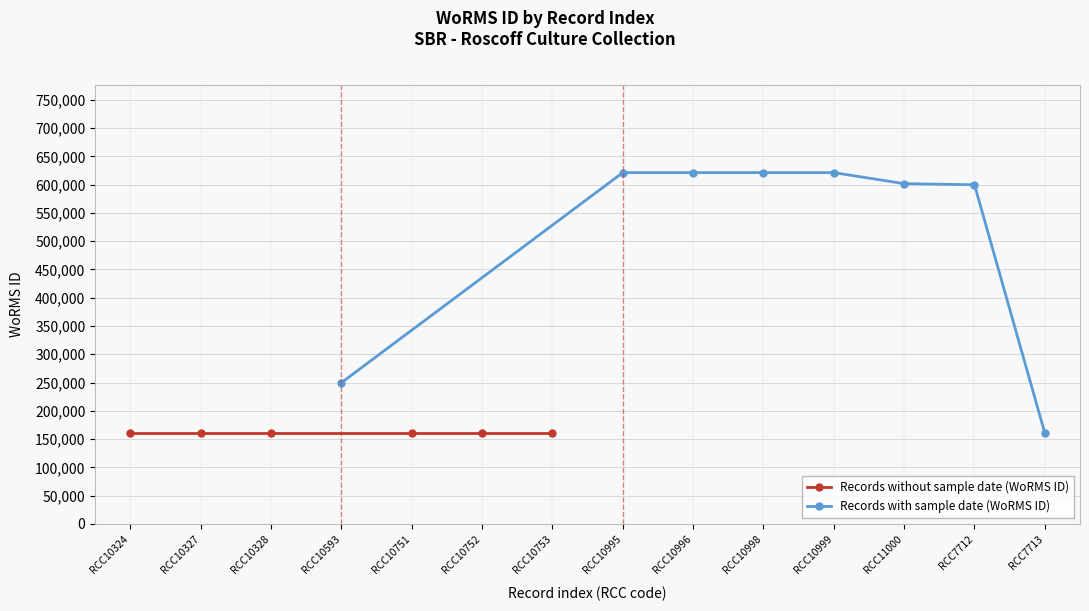

What is the maximum value shown in the chart?

621192